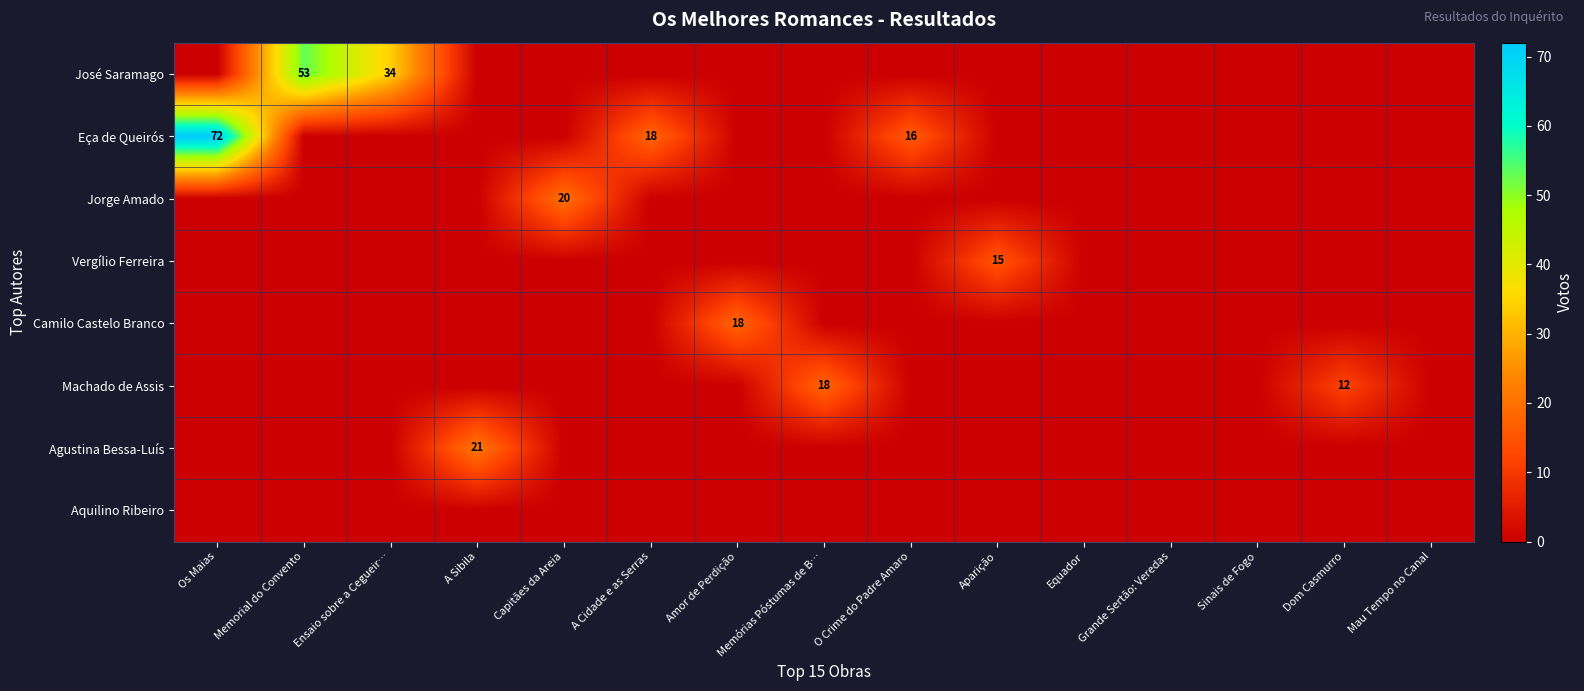

Which series has the largest range (max minus min)?

Eça de Queirós